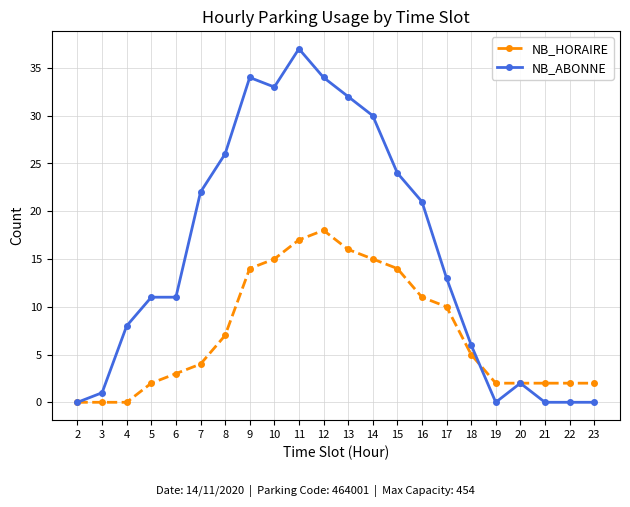

True or false: NB_ABONNE has more than 0 points higher than both neighbors.

True